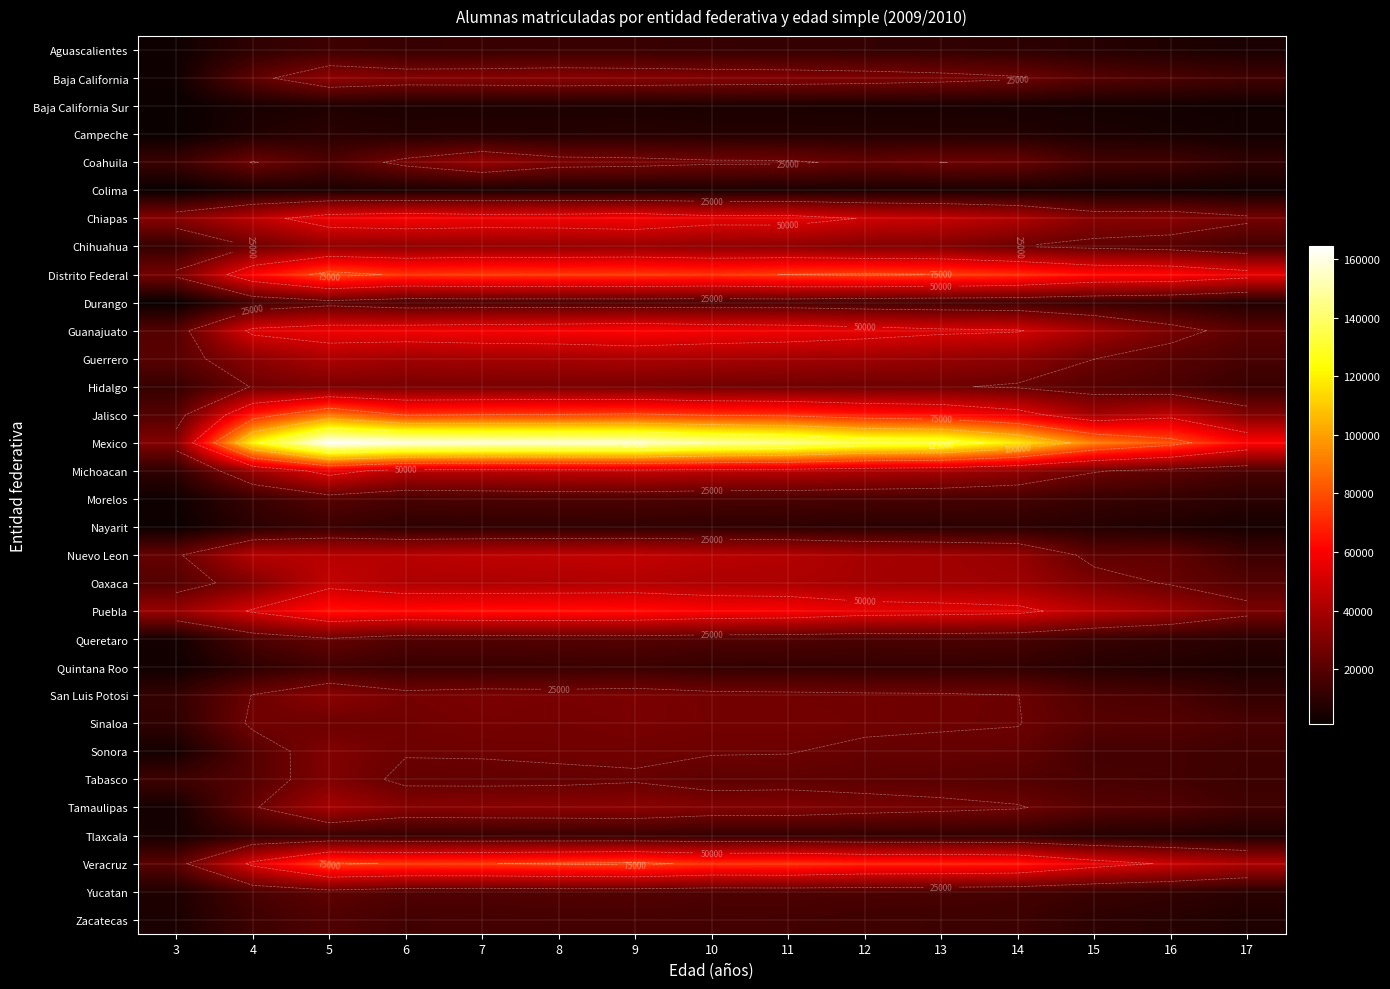

Where is Guanajuato nearest to the value 40329?

15